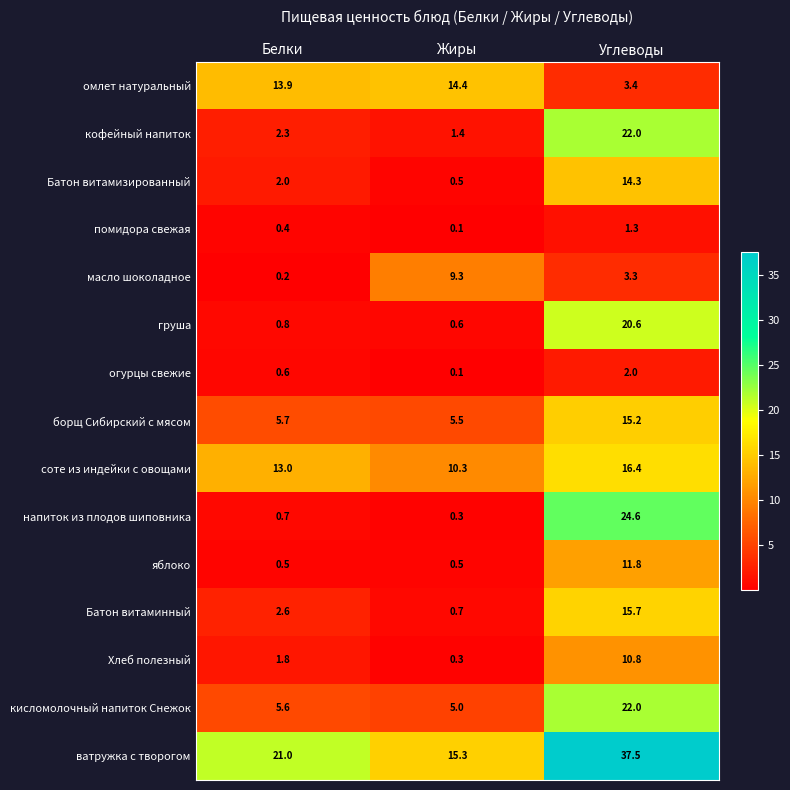

The кофейный напиток series shows 22.0 at Углеводы. True or false?

True